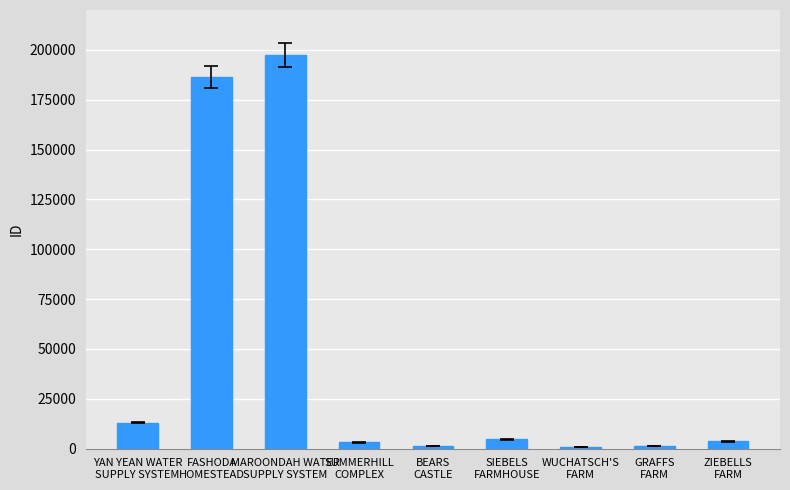

What is the maximum value shown in the chart?

197552